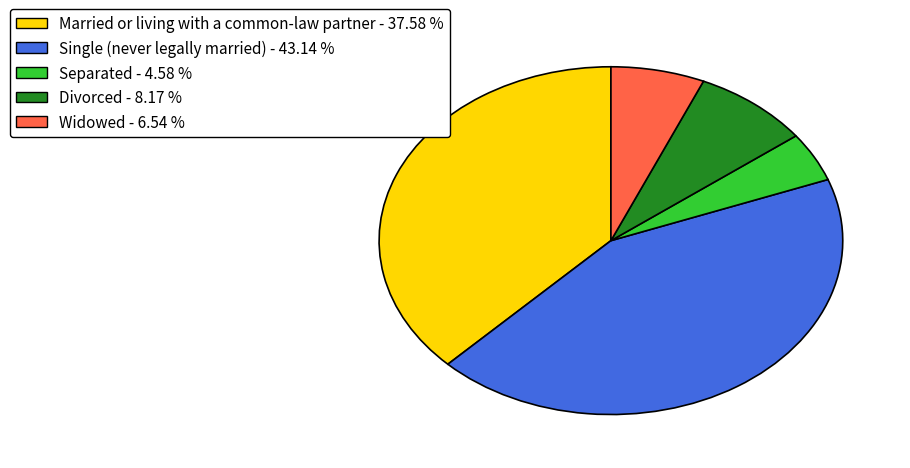

The Divorced slice represents 16% of the pie. True or false?

False